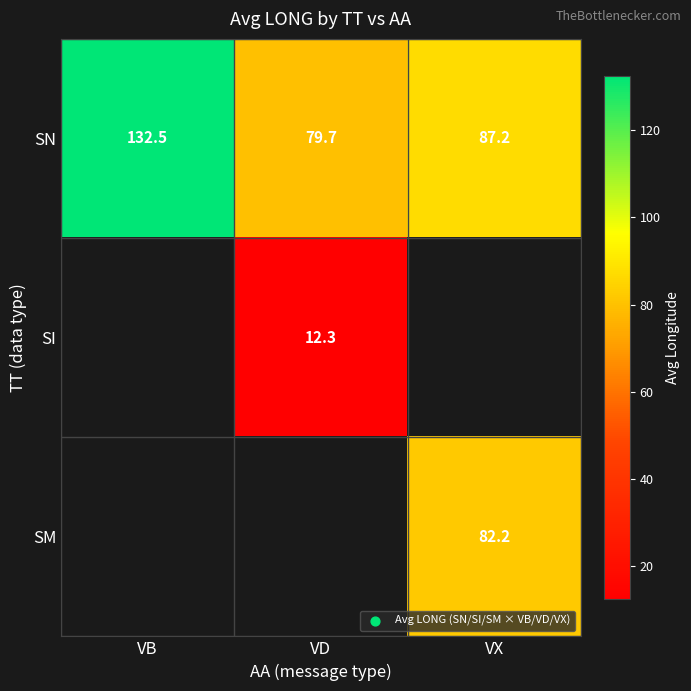

True or false: SN has a value of 132.5 at VB.

True